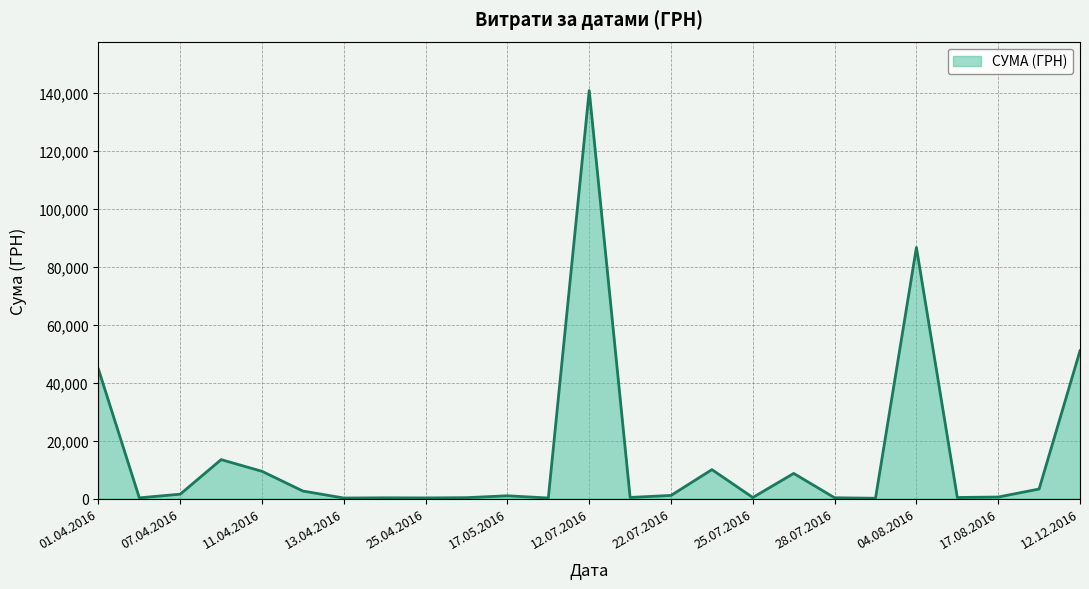

What is the greatest value displayed?

140706.2